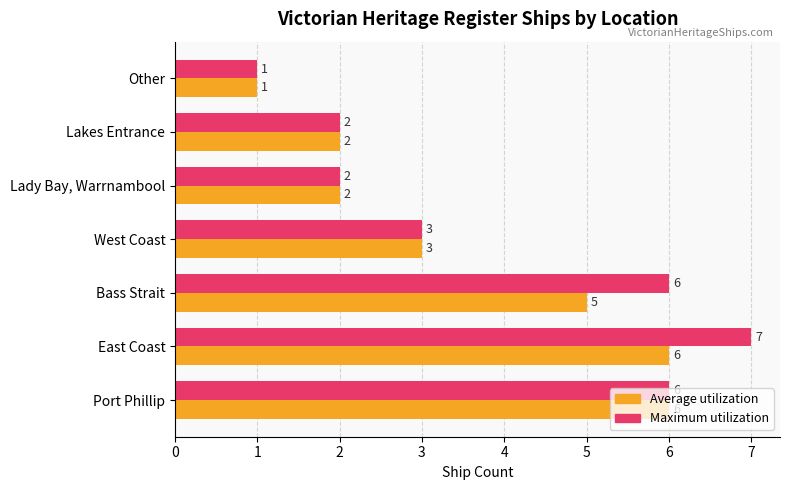

List the series in order of their peak value, lowest first.

Average utilization, Maximum utilization